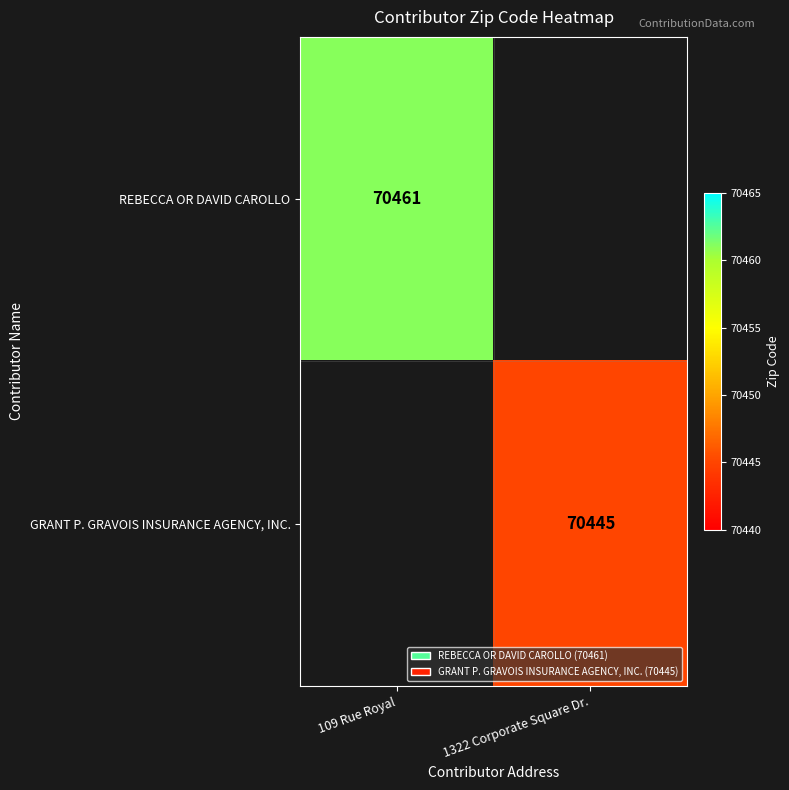

Is it true that REBECCA OR DAVID CAROLLO equals 114296.9 at 109 Rue Royal?

False